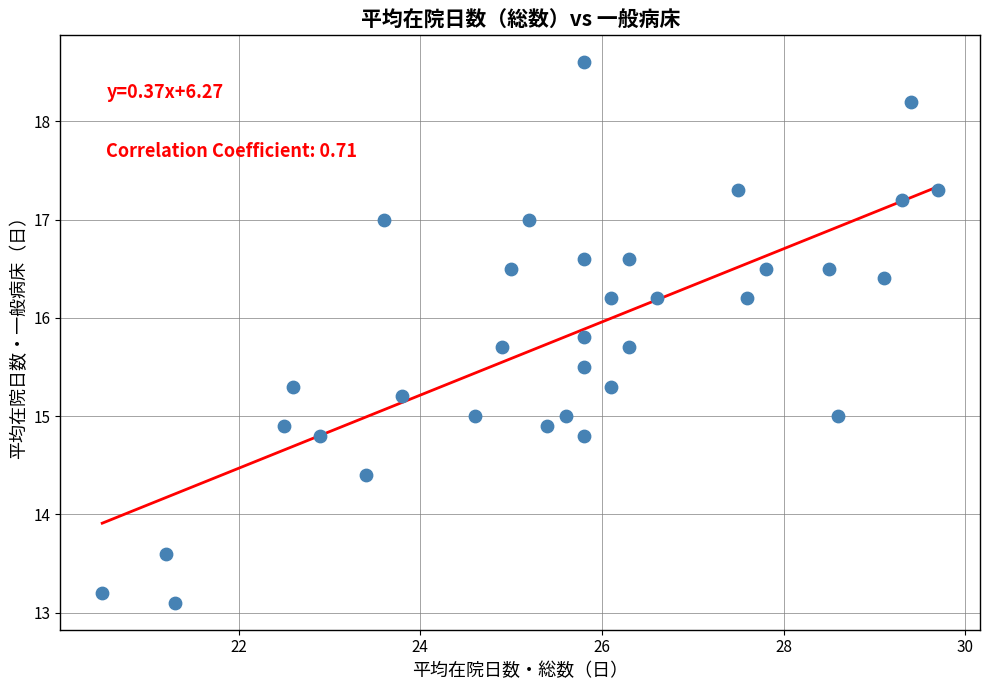

What is the range of X values (max minus min)?

9.2